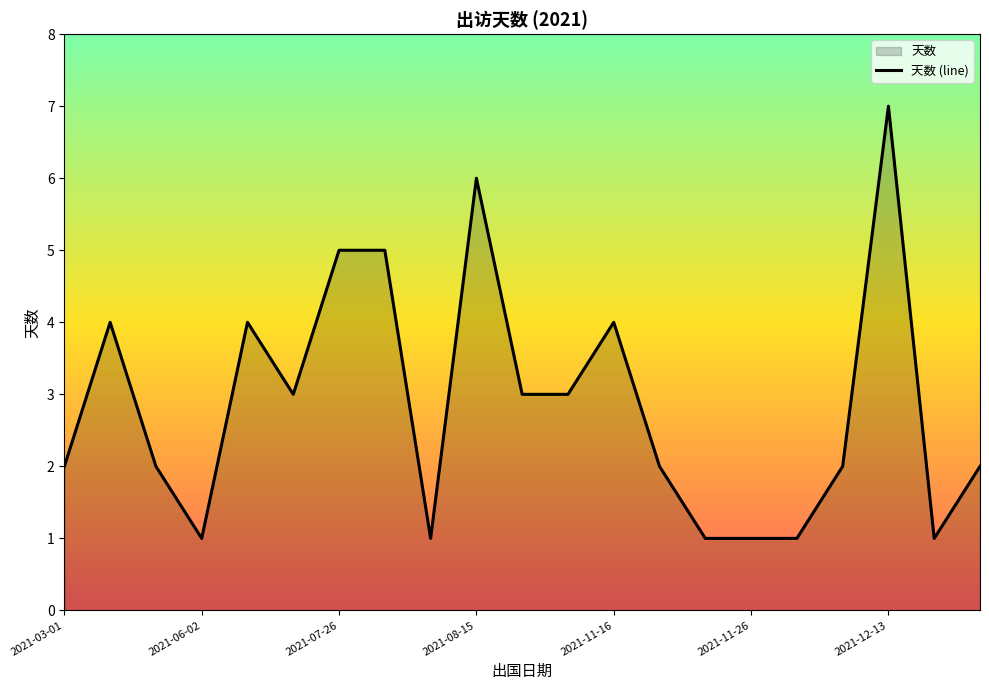

What is the value of the 15th point from the left?

1